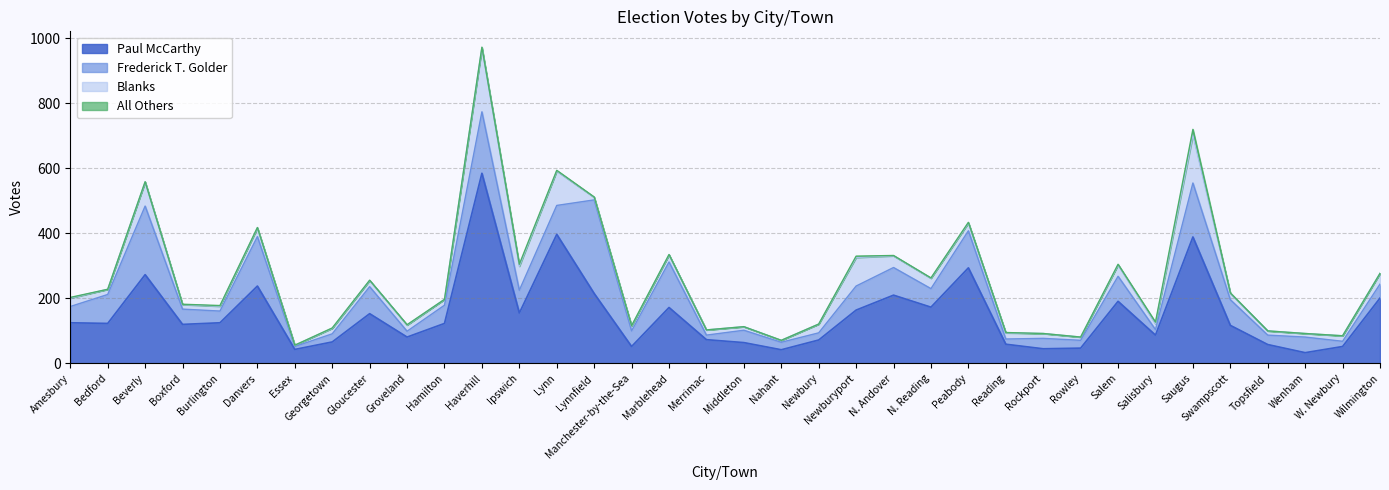

What is the highest value of the Paul McCarthy series?

585